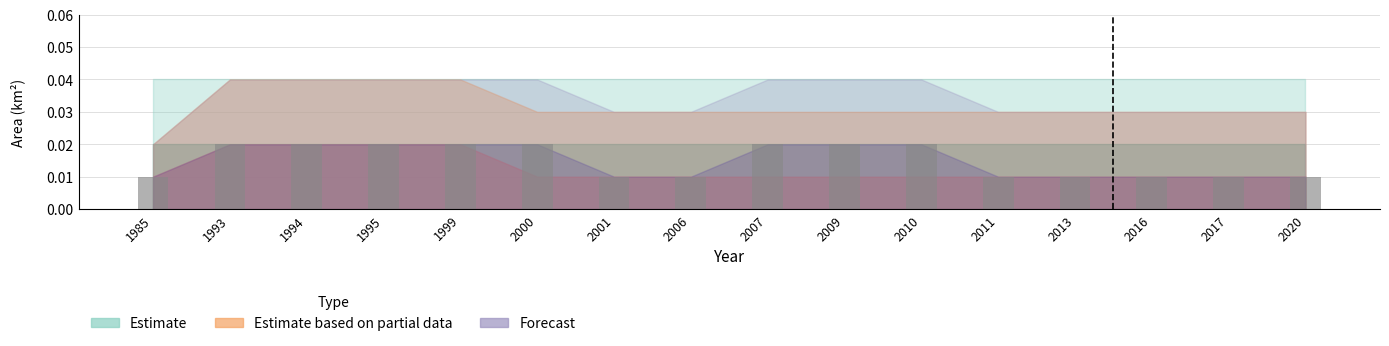

Which has a higher value, 2016 or 2007?

2007